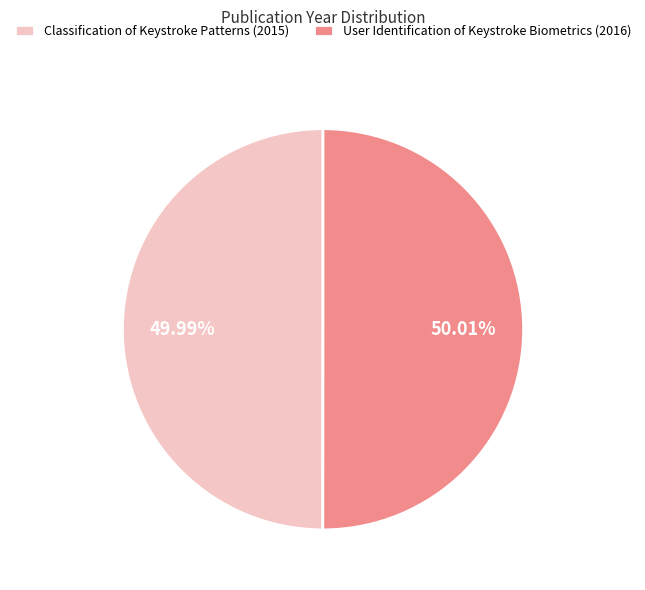

What is the ratio of the value at User Identification of Keystroke Biometrics (2016) to the value at Classification of Keystroke Patterns (2015)?

1.0